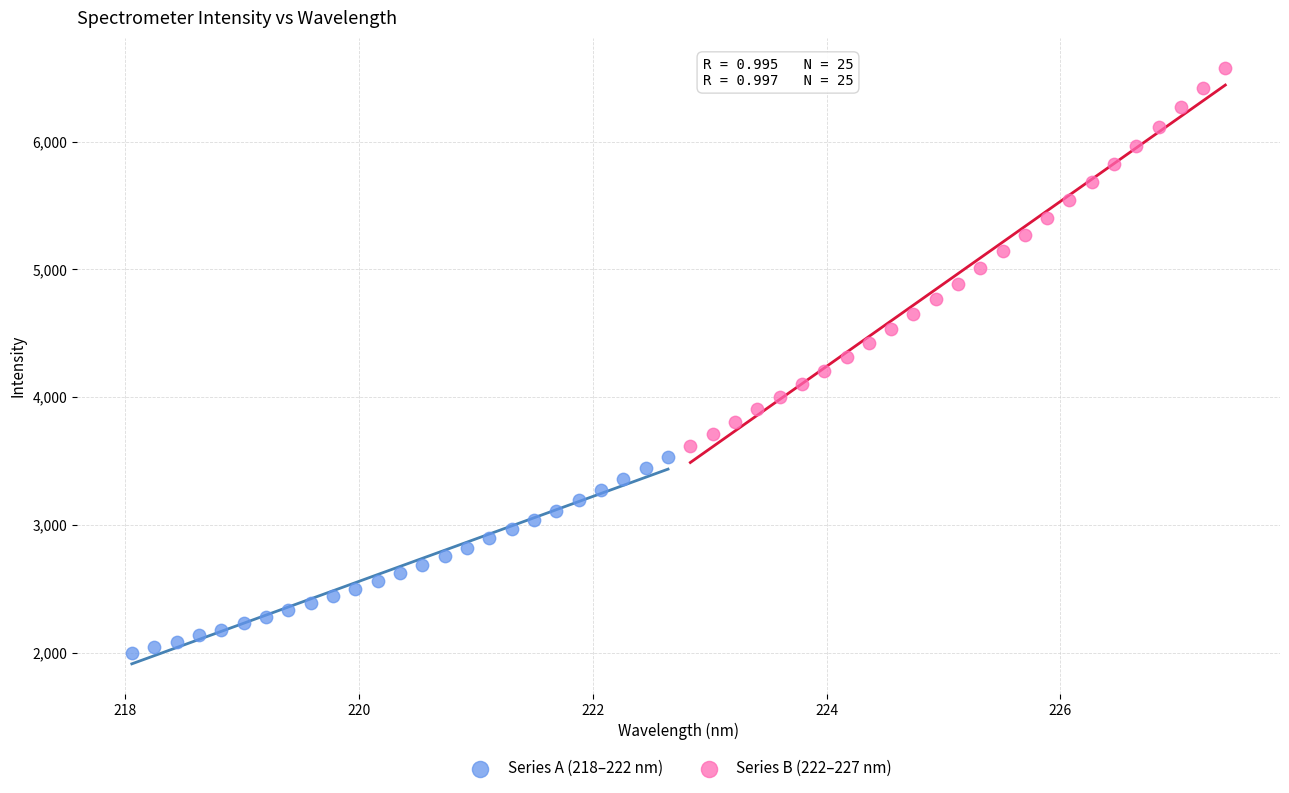

Which series reaches the minimum Y coordinate?

Series A (218–222 nm)